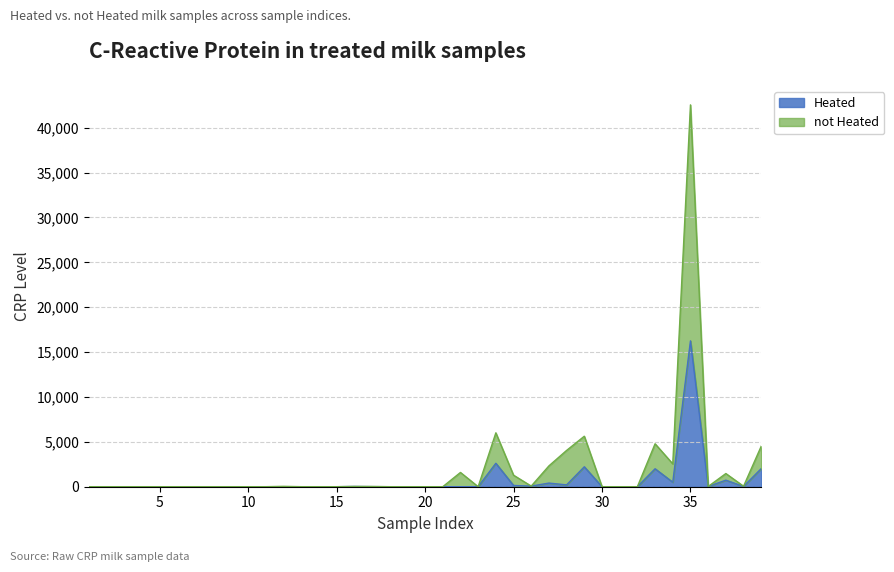

What is the maximum value for not Heated?

42550.0